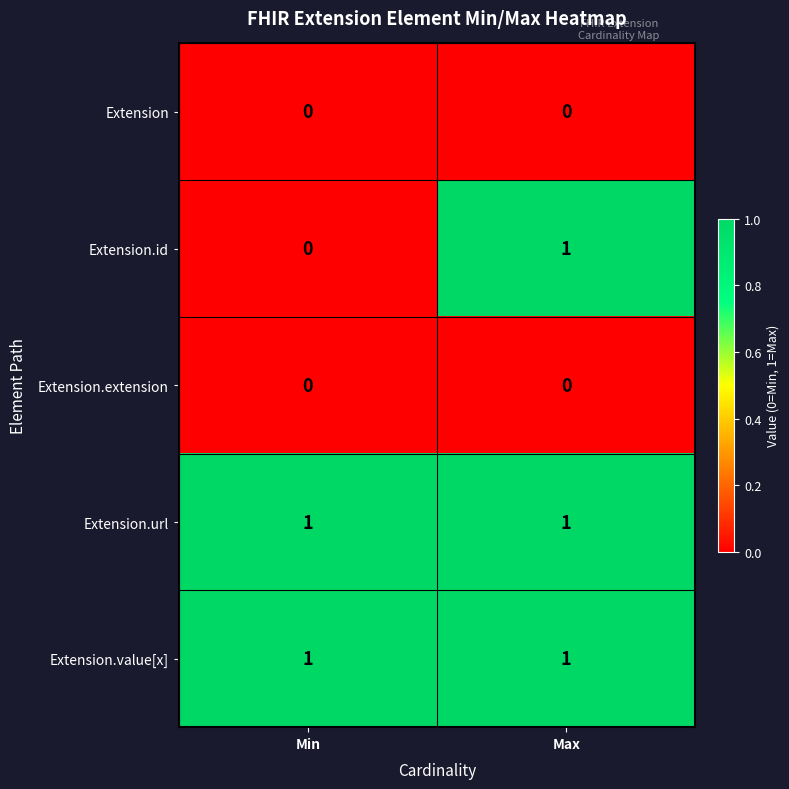

The Extension.url series shows 1 at Min. True or false?

True